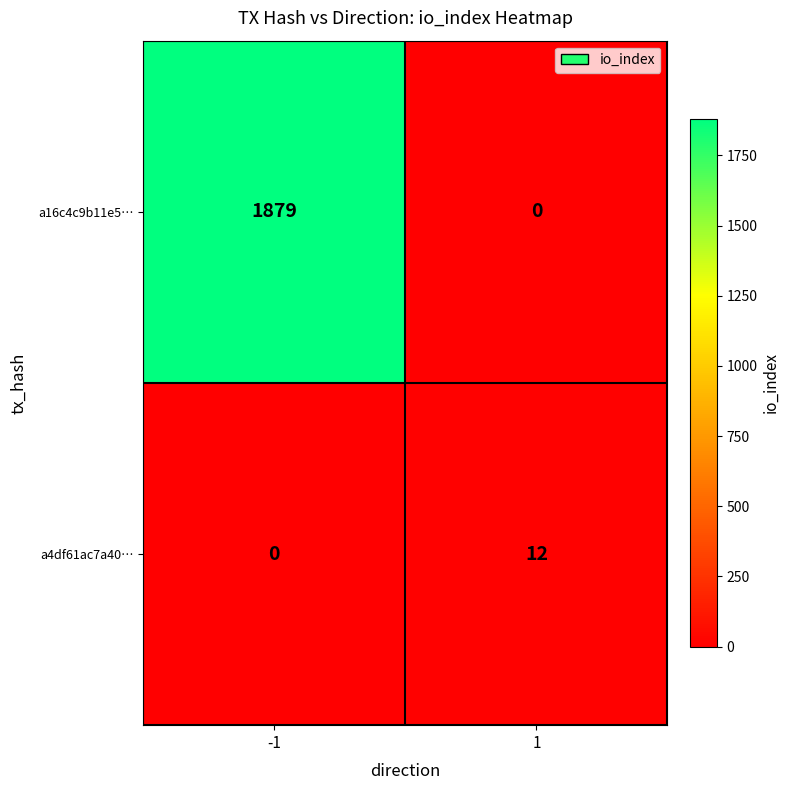

List the series in order of their overall mean, highest first.

a16c4c9b11e5…, a4df61ac7a40…